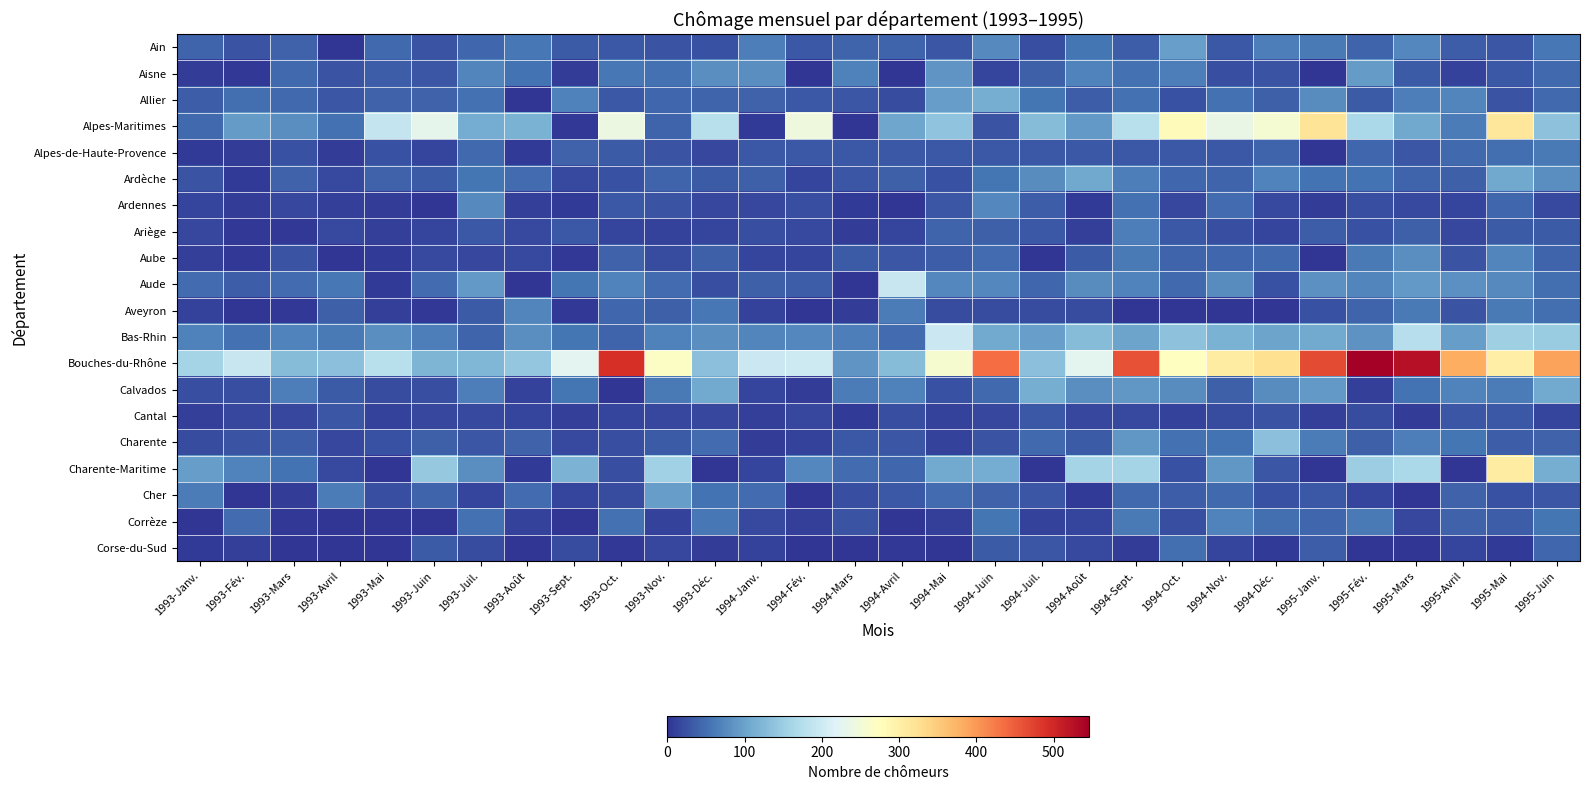

At how many categories does at least one series exceed 260?

13